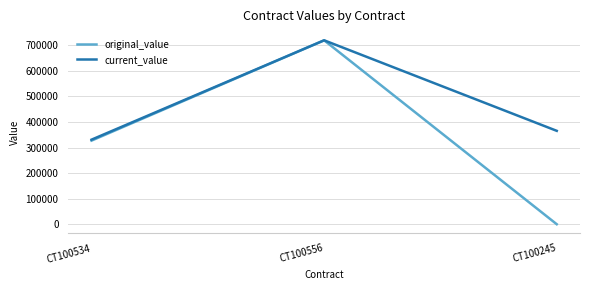

Count the number of data series in this chart.

2